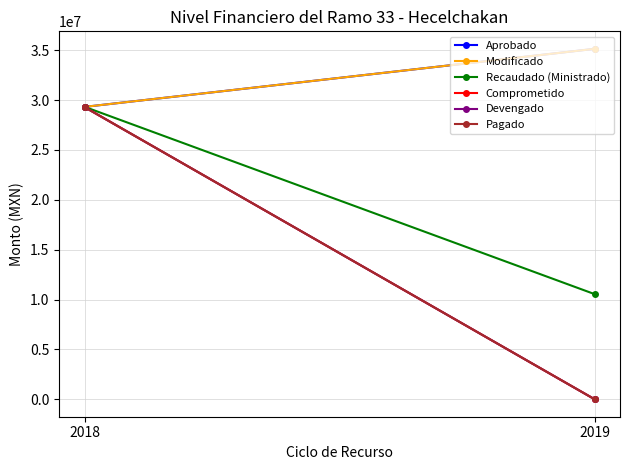

Where is Aprobado nearest to the value 32230337?

2018